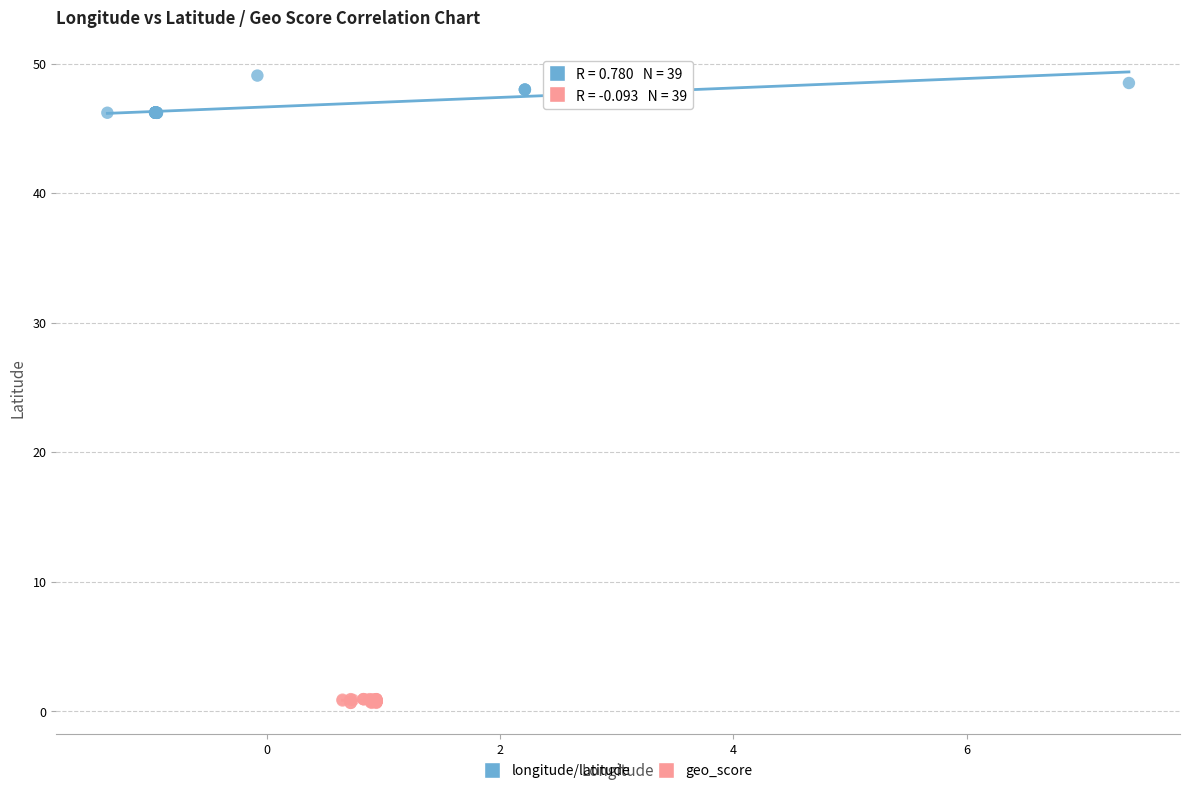

What are all the series names shown in the legend?

longitude/latitude, geo_score